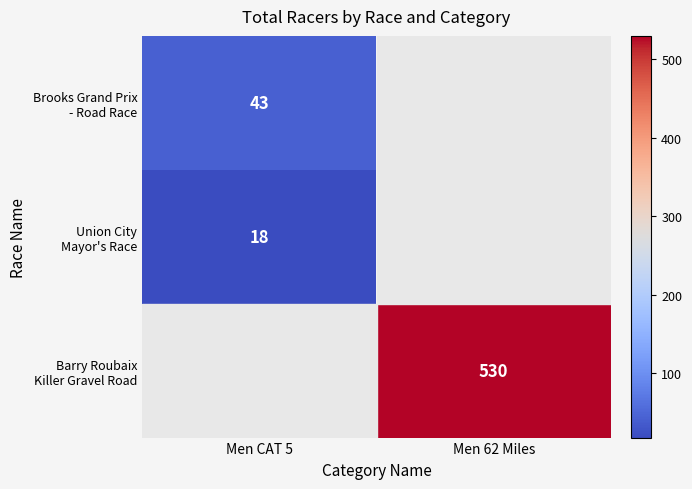

Count the number of data series in this chart.

3